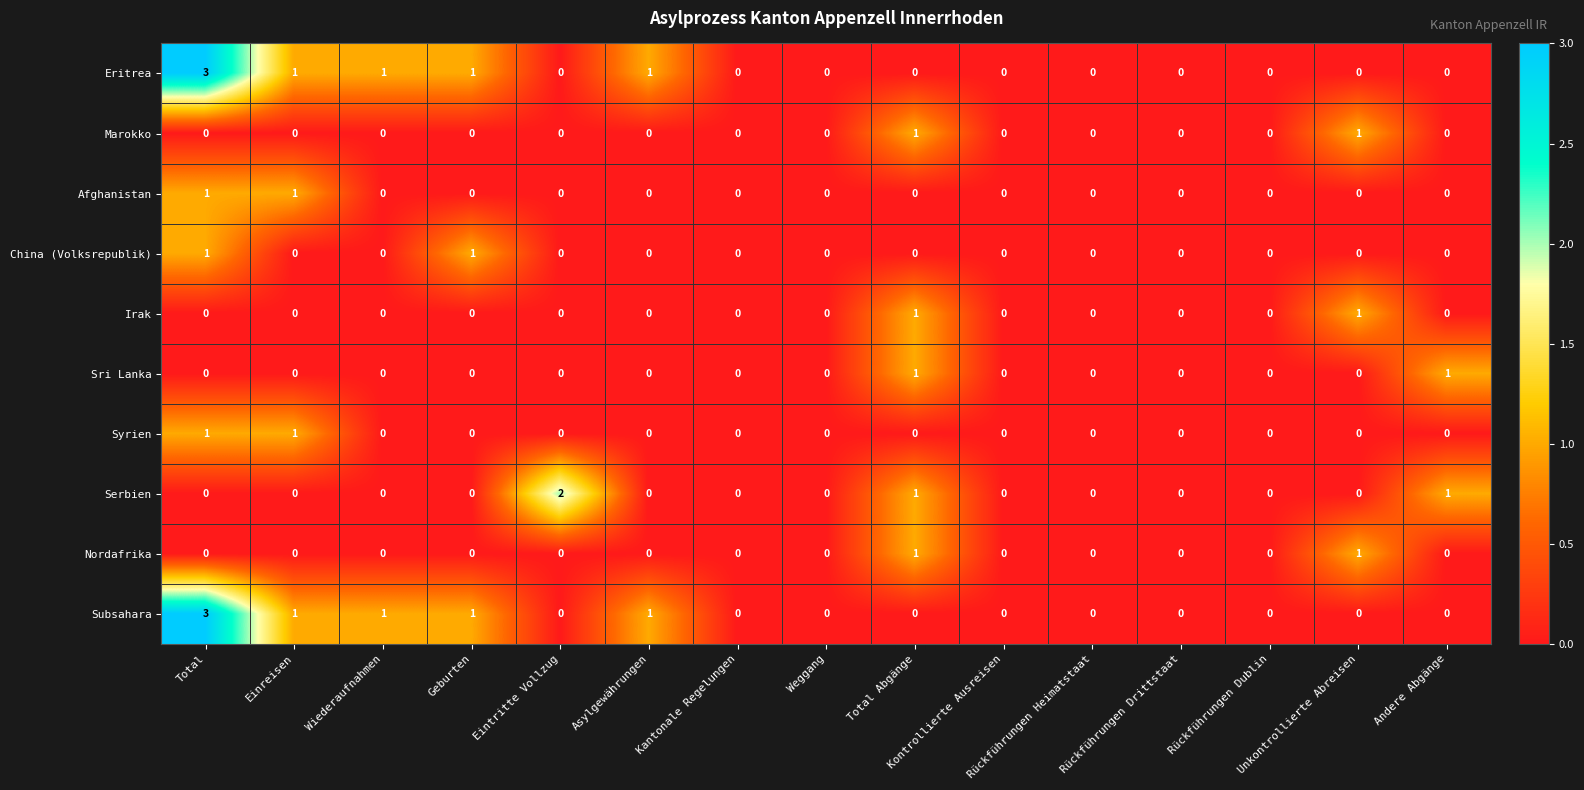

Count the Marokko values in the range 0 to 1.

15